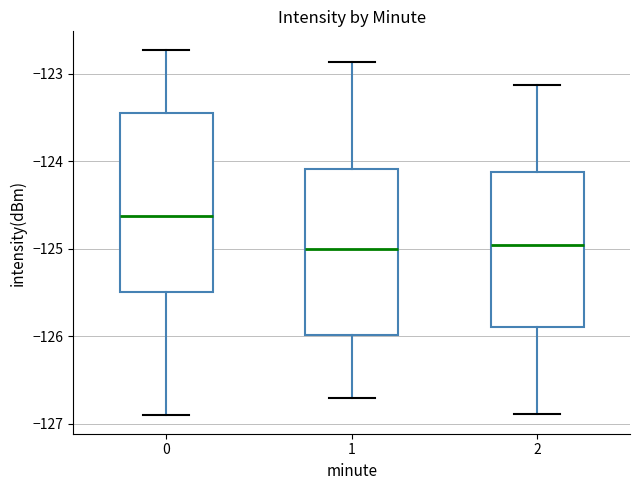

Which box is the tallest, from its lower edge to its upper edge?

0